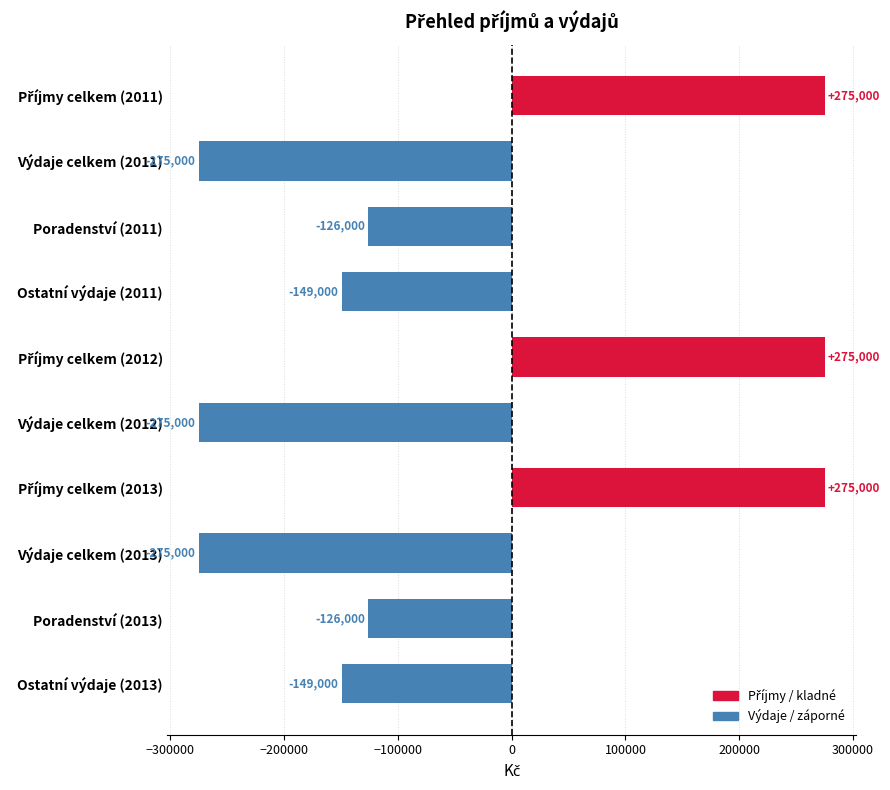

Reading bottom to top, list all the values displayed in this chart.

-149000	-126000	-275000	275000	-275000	275000	-149000	-126000	-275000	275000